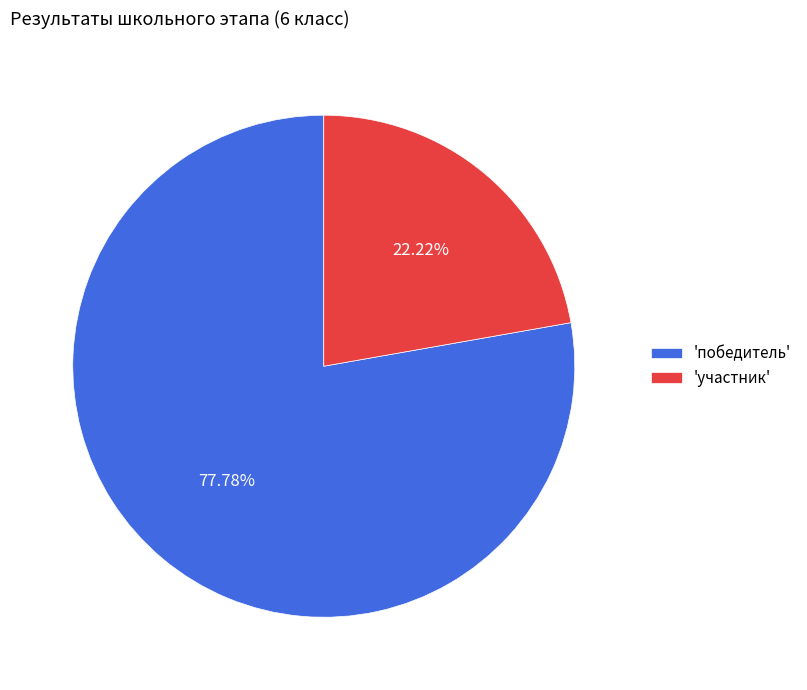

Which slice is the largest?

'победитель'